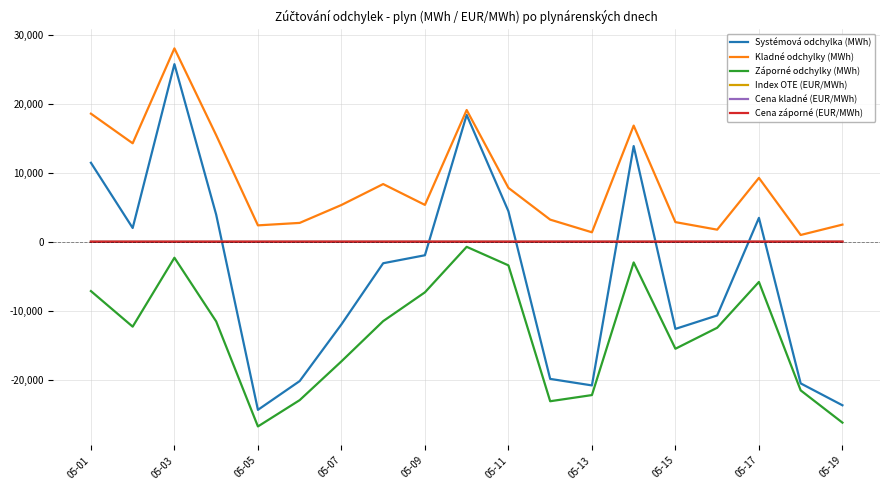

What are all the series names shown in the legend?

Systémová odchylka (MWh), Kladné odchylky (MWh), Záporné odchylky (MWh), Index OTE (EUR/MWh), Cena kladné (EUR/MWh), Cena záporné (EUR/MWh)